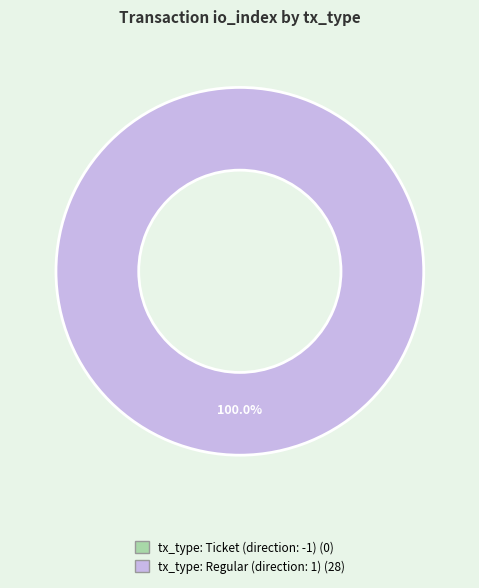

Do tx_type: Ticket (direction: -1) and tx_type: Regular (direction: 1) together represent more than half of the pie?

Yes